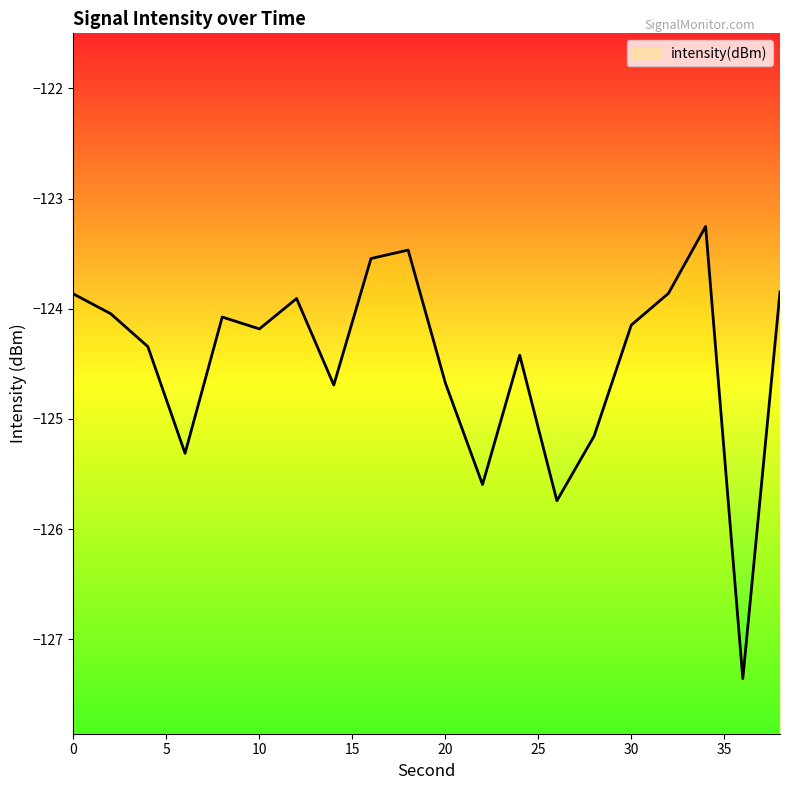

Reading right to left, extract all data points from this chart.

38=-123.8	36=-127.4	34=-123.3	32=-123.9	30=-124.1	28=-125.2	26=-125.7	24=-124.4	22=-125.6	20=-124.7	18=-123.5	16=-123.5	14=-124.7	12=-123.9	10=-124.2	8=-124.1	6=-125.3	4=-124.3	2=-124.0	0=-123.9